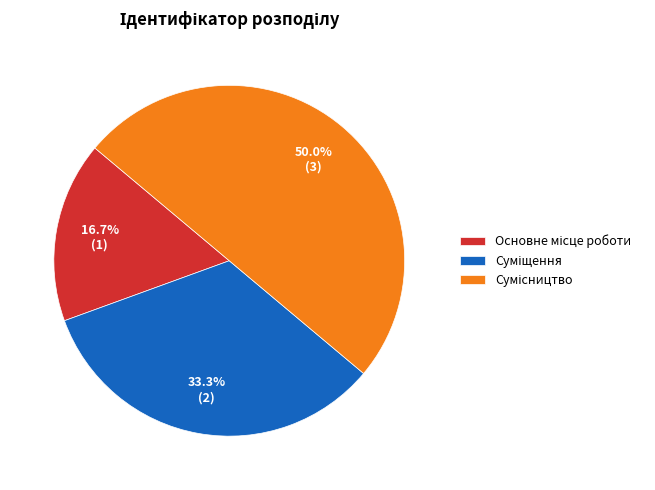

Between Сумісництво and Основне місце роботи, which is larger?

Сумісництво